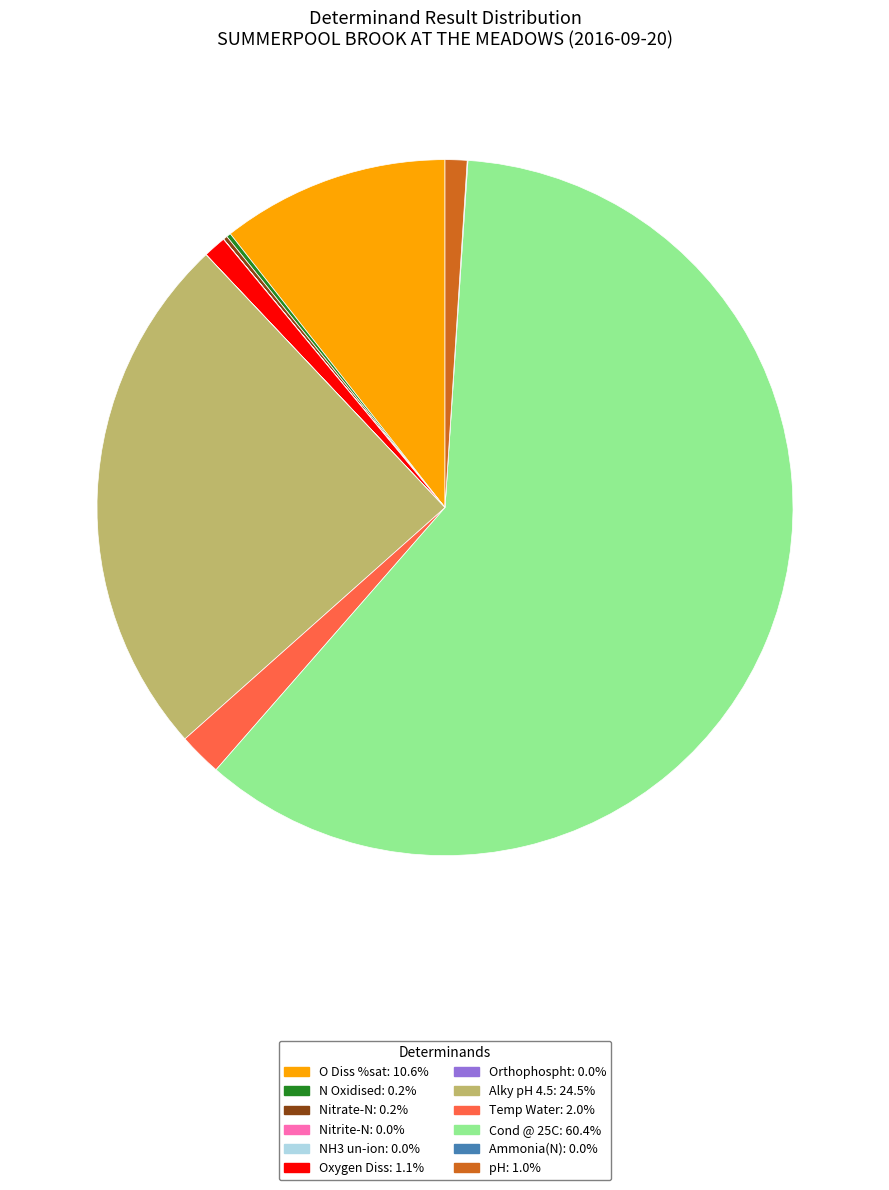

Which category has the biggest portion of the pie?

Cond @ 25C